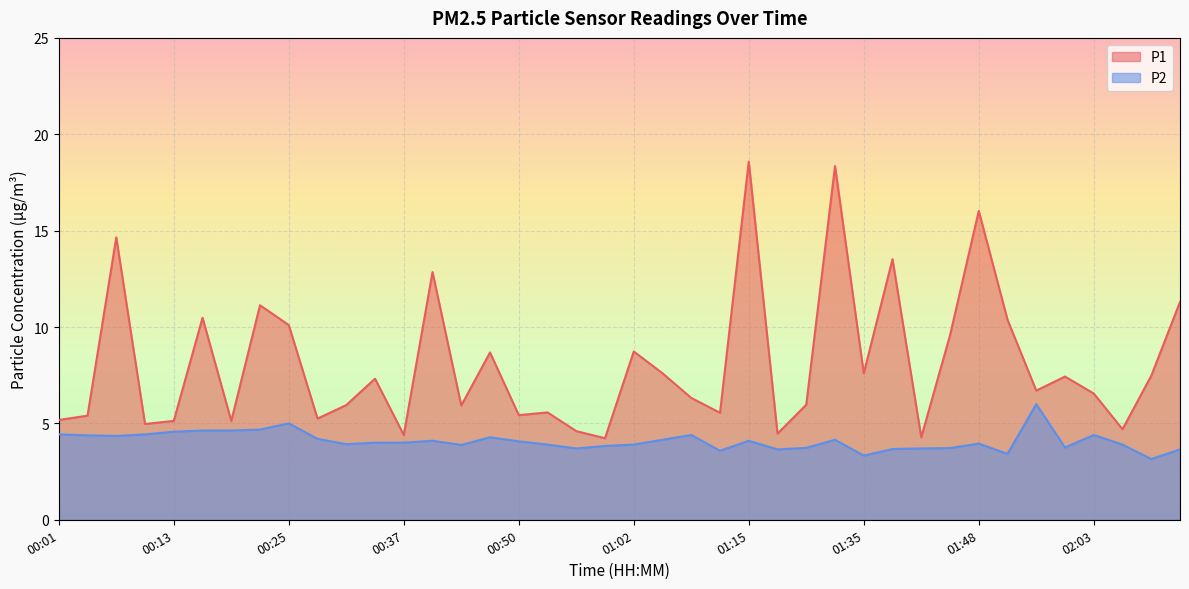

True or false: P2 and P1 cross at least once.

False